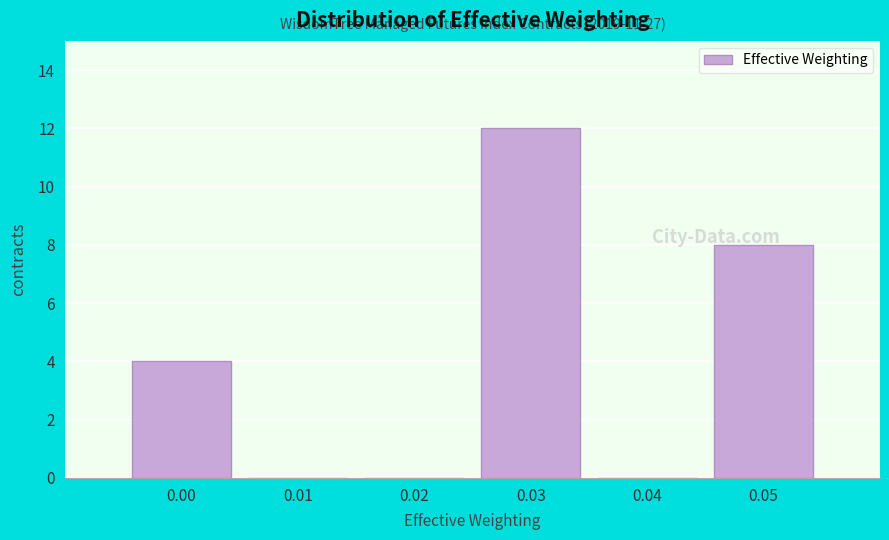

What is the sum of all values?

24